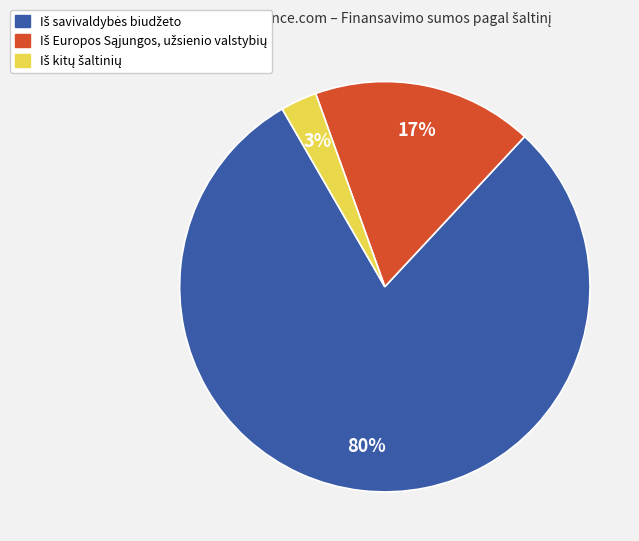

Is there any slice that represents more than half of the pie?

Yes